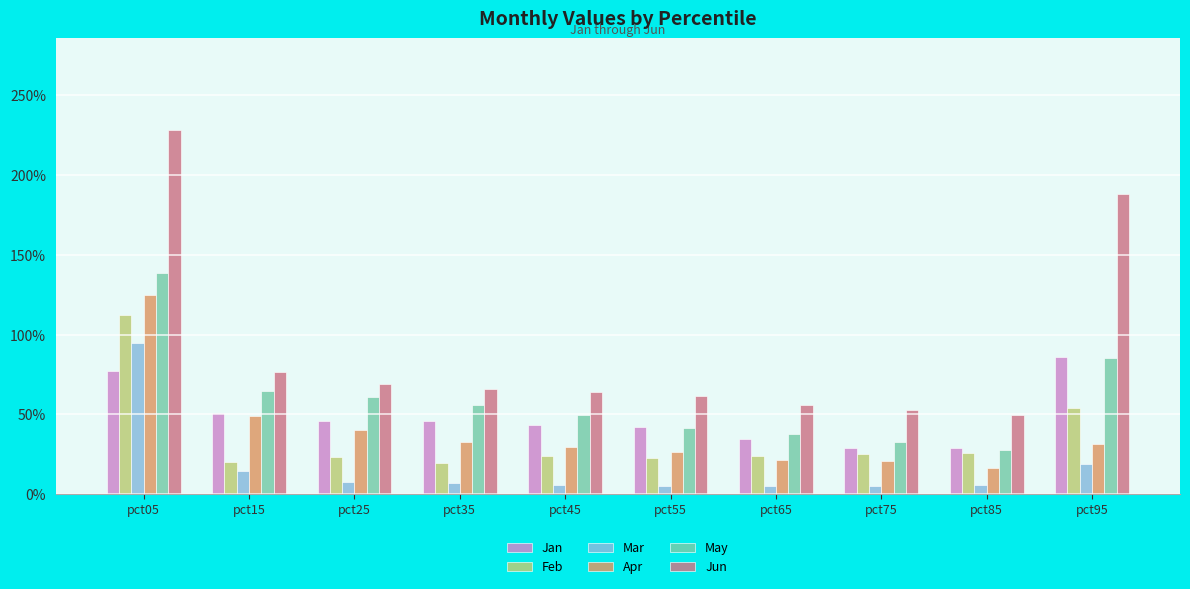

Rank the series by their maximum value, from lowest to highest.

Jan, Mar, Feb, Apr, May, Jun